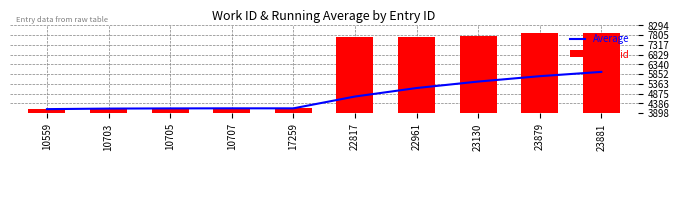

Reading right to left, list all the values displayed in this chart.

Average: 23881=5964.6	23879=5749.7	23130=5481.0	22961=5157.6	22817=4732.7	17259=4142.0	10707=4143.5	10705=4139.0	10703=4130.0	10559=4103.0
work_id: 23881=7899.0	23879=7899.0	23130=7745.0	22961=7707.0	22817=7686.0	17259=4136.0	10707=4157.0	10705=4157.0	10703=4157.0	10559=4103.0